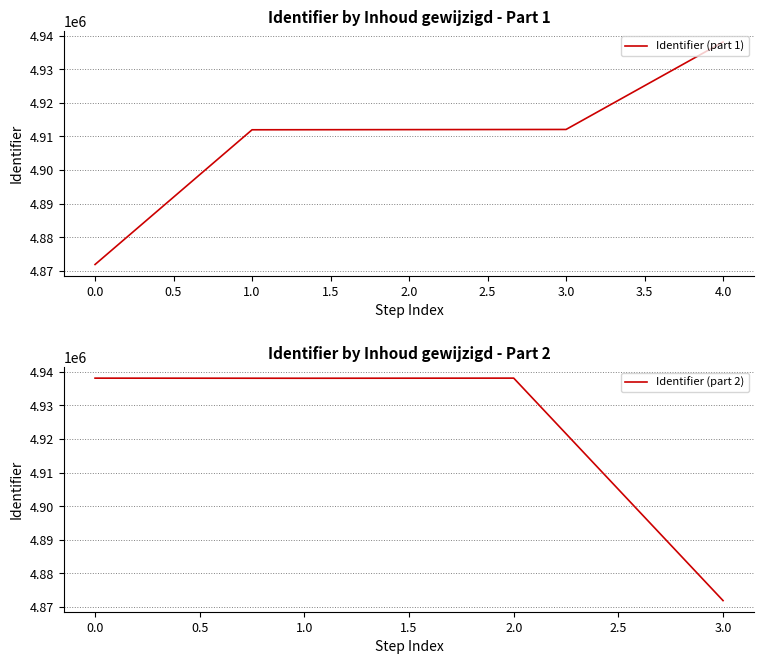

Is it true that Identifier (part 1) equals 6538275 at 0.0?

False